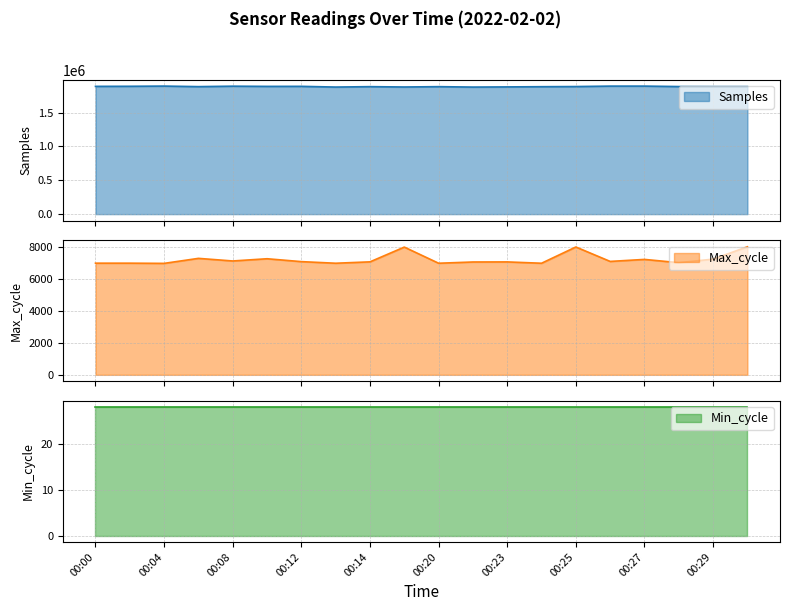

True or false: Samples has a value of 588877 at 00:06.

False